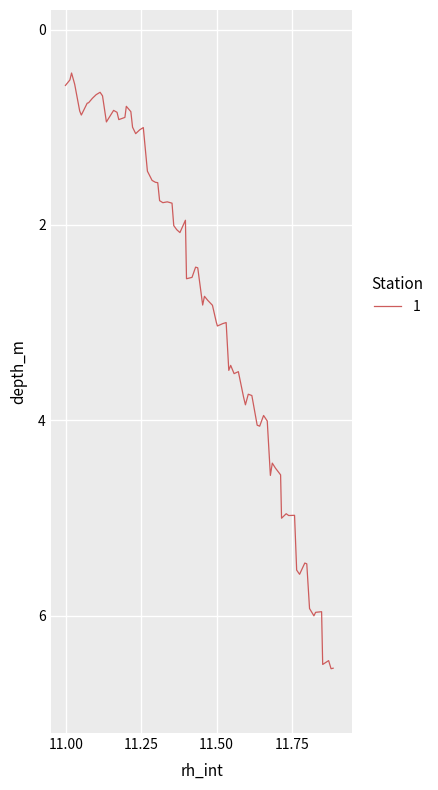

What is the maximum value shown in the chart?

6.5